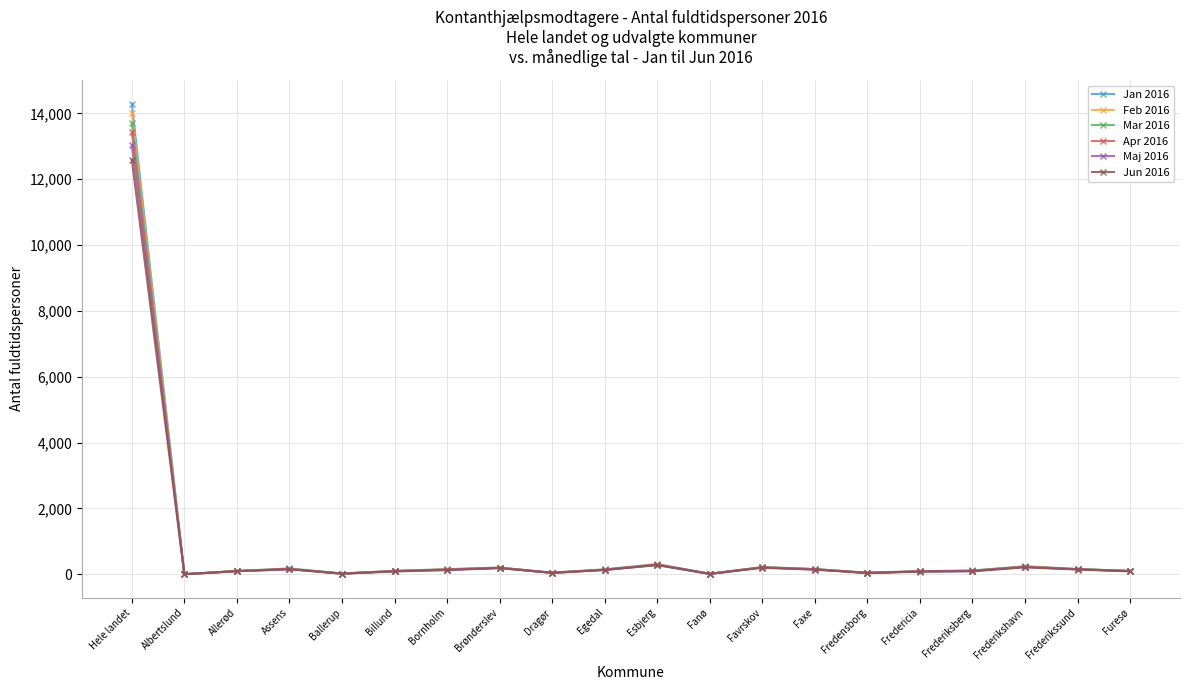

True or false: Jun 2016 has more than 0 points higher than both neighbors.

True